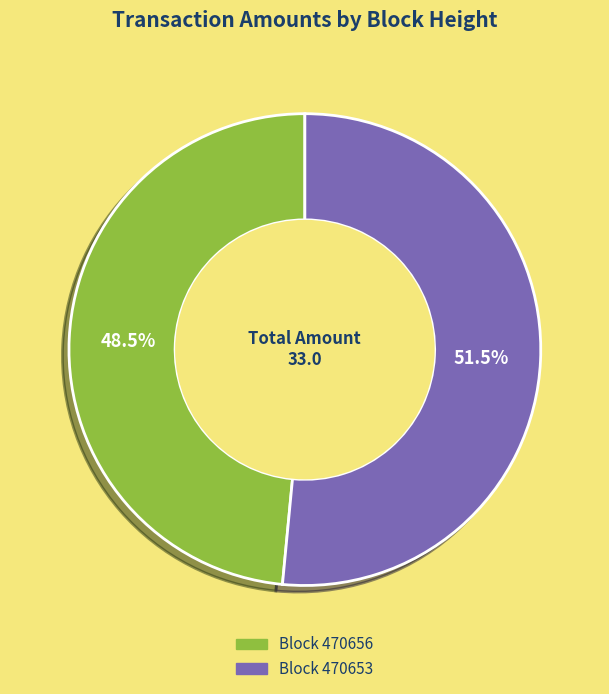

Count the number of slices in the pie.

2